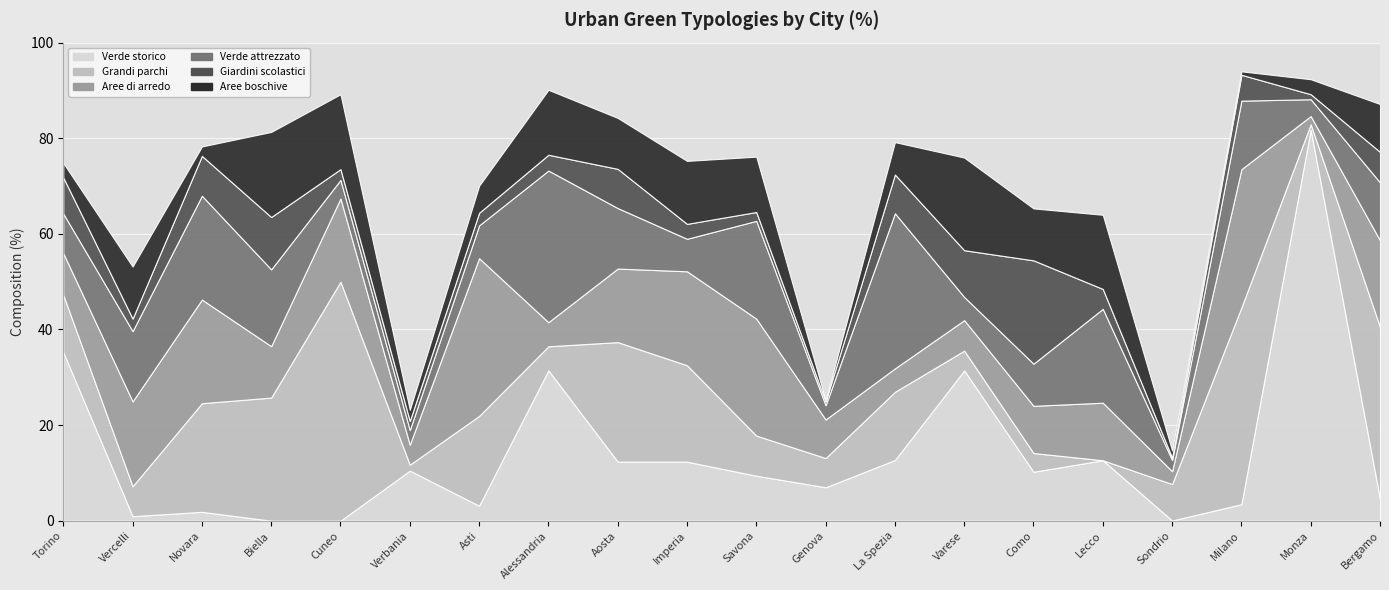

Where is the first local minimum for Aree boschive?

Novara